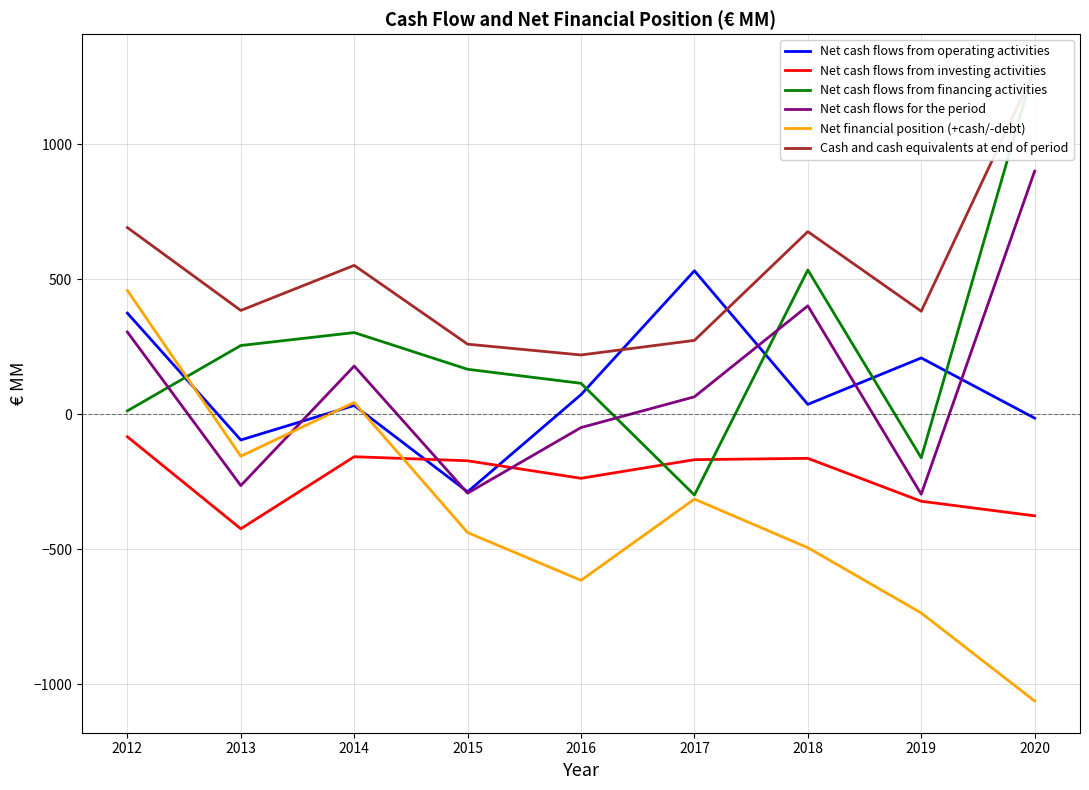

Where does the Net cash flows from investing activities series first go above -172?

2012